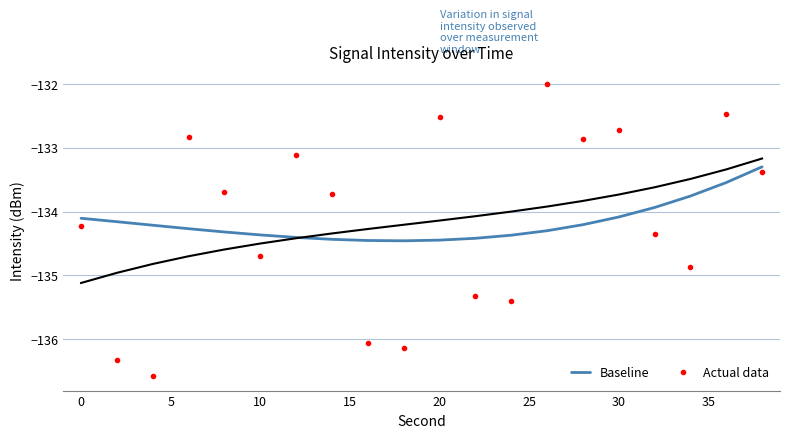

What is the average value of the Baseline series?

-134.2